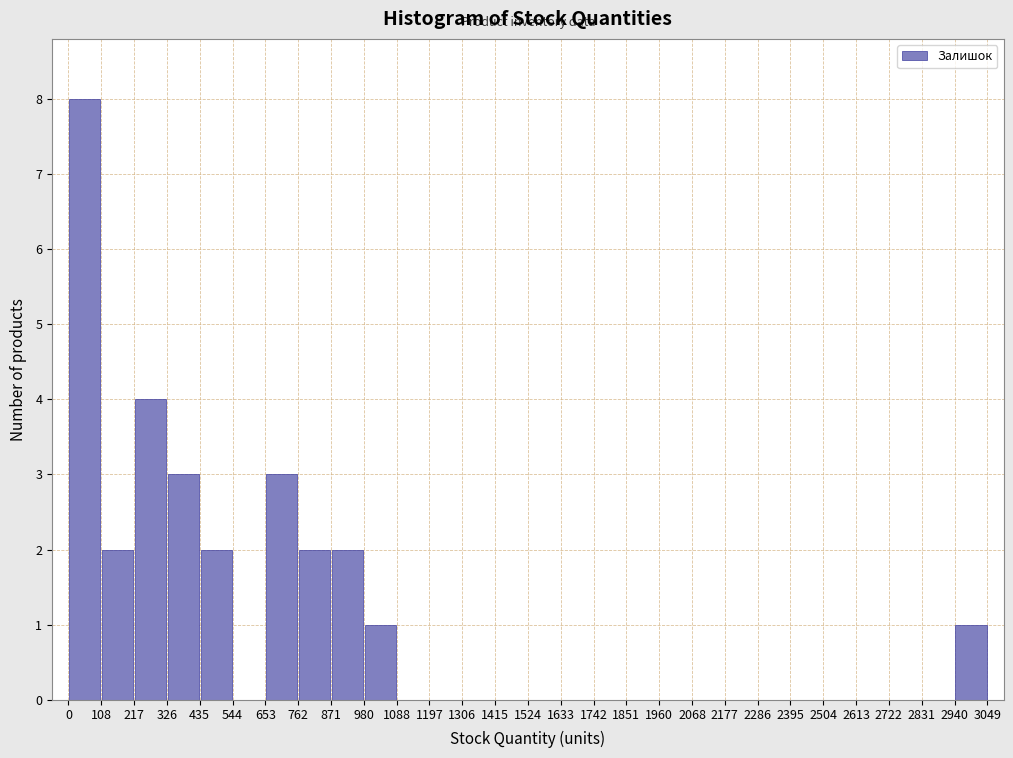

Reading left to right, transcribe this chart: for each bar, give the range it covers on the x-axis and its height. The values are not printed on the chart, so give them approximately, as read against the axis.

0 to 108: 8
108 to 217: 2
217 to 326: 4
326 to 435: 3
435 to 544: 2
544 to 653: 0
653 to 762: 3
762 to 871: 2
871 to 980: 2
980 to 1088: 1
1088 to 1197: 0
1197 to 1306: 0
1306 to 1415: 0
1415 to 1524: 0
1524 to 1633: 0
1633 to 1742: 0
1742 to 1851: 0
1851 to 1960: 0
1960 to 2068: 0
2068 to 2177: 0
2177 to 2286: 0
2286 to 2395: 0
2395 to 2504: 0
2504 to 2613: 0
2613 to 2722: 0
2722 to 2831: 0
2831 to 2940: 0
2940 to 3049: 1